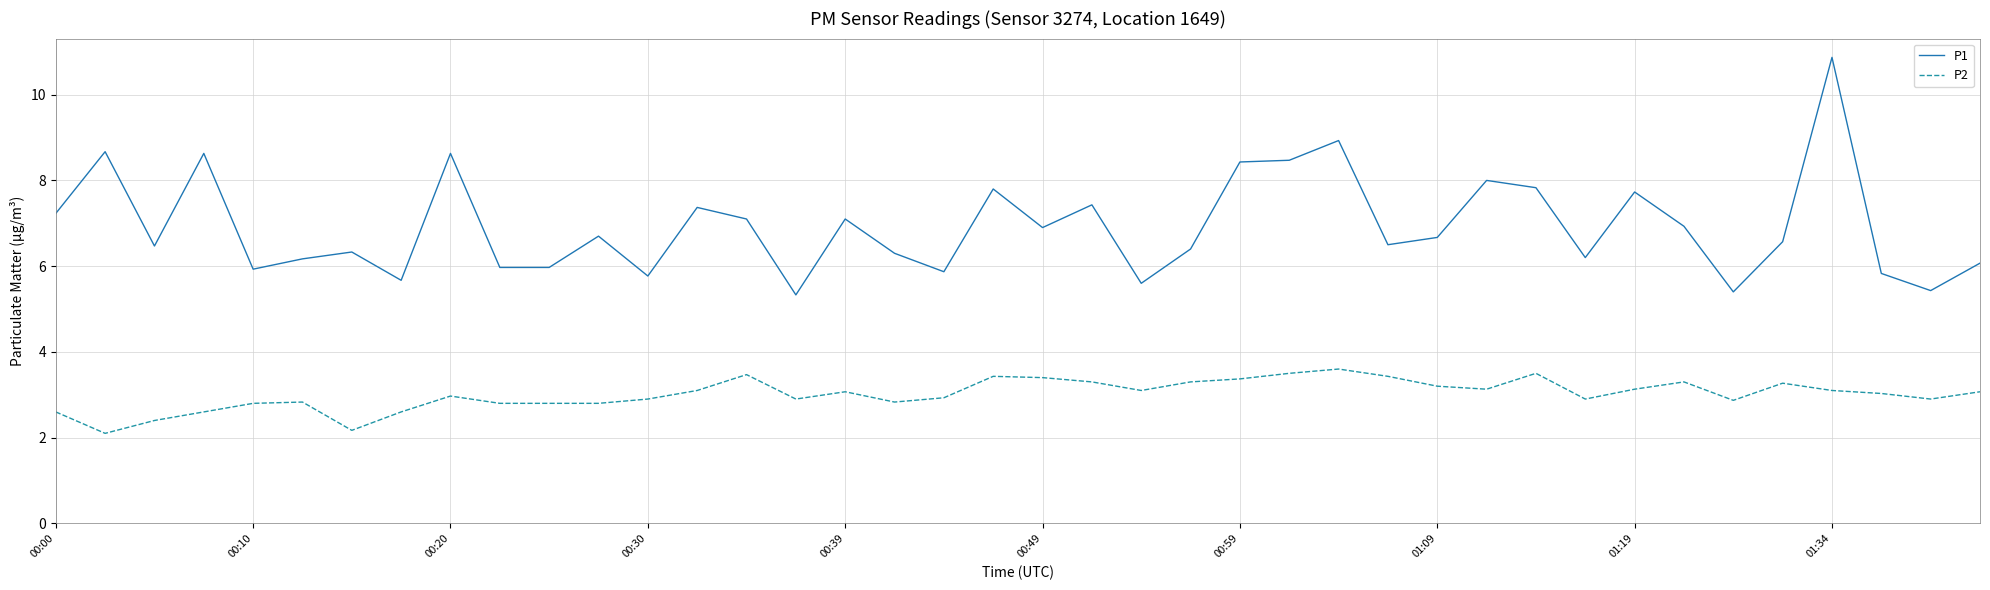

Which series has the widest spread of values?

P1